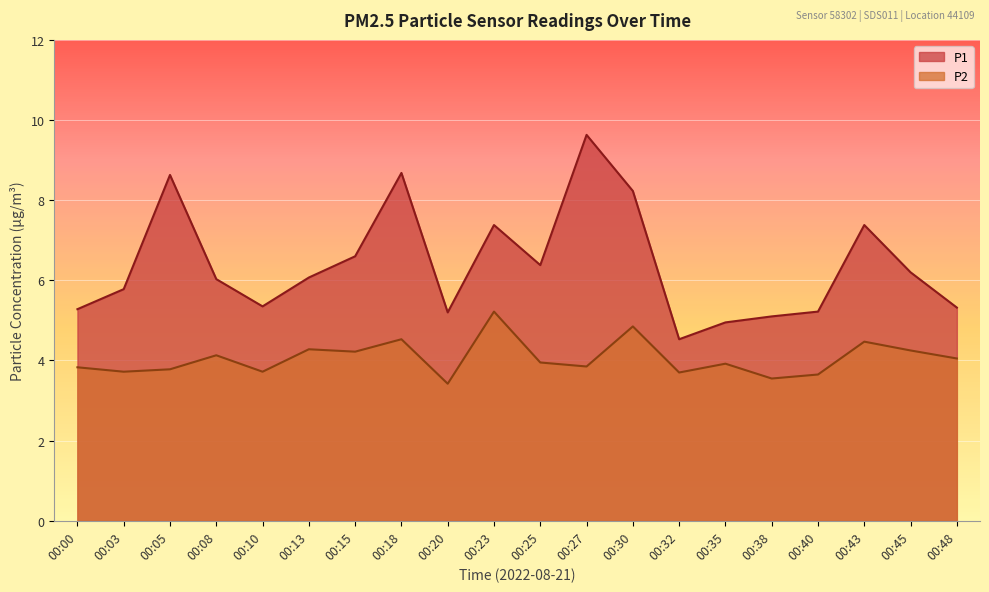

Which category has the lowest value across all series?

00:20